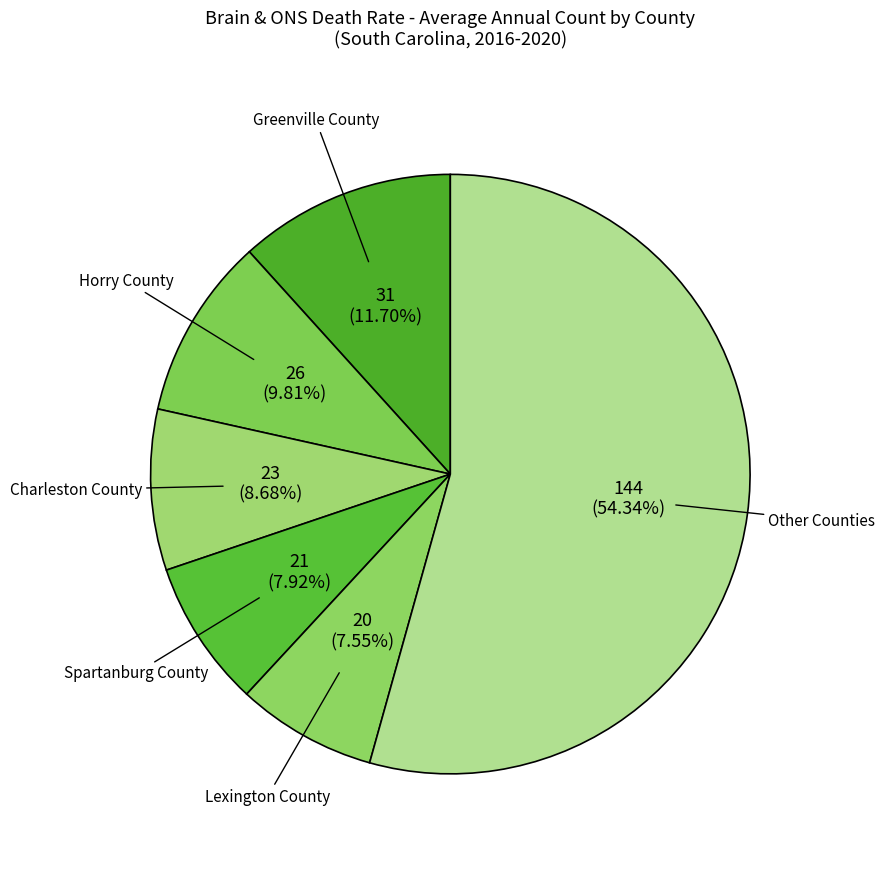

What percentage is the Charleston County slice, to the nearest percent?

9%